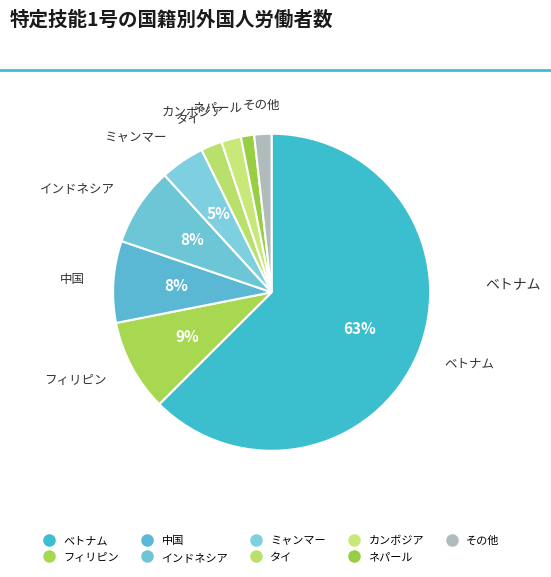

To the nearest percent, what is the combined percentage of カンボジア and タイ?

4%